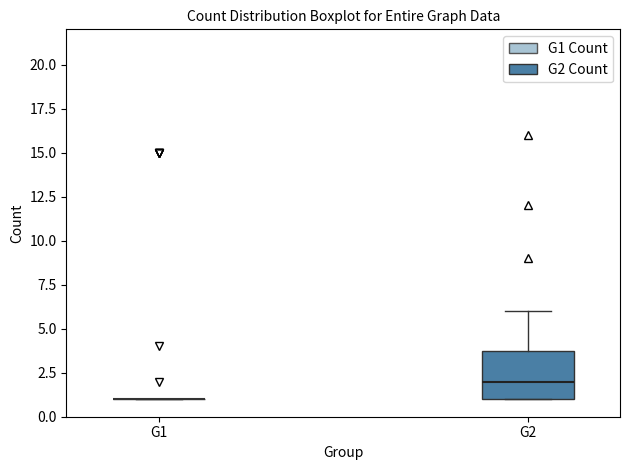

Reading left to right, read every box against the y-axis: the position of its median line, the range the box covers, and the ends of its whiskers. The values are not printed on the chart, so give them approximately, as read against the axis.

G1: box collapsed to a line at 1, whiskers 1 to 1
G2: median 2, box 1 to 4, whiskers 1 to 6